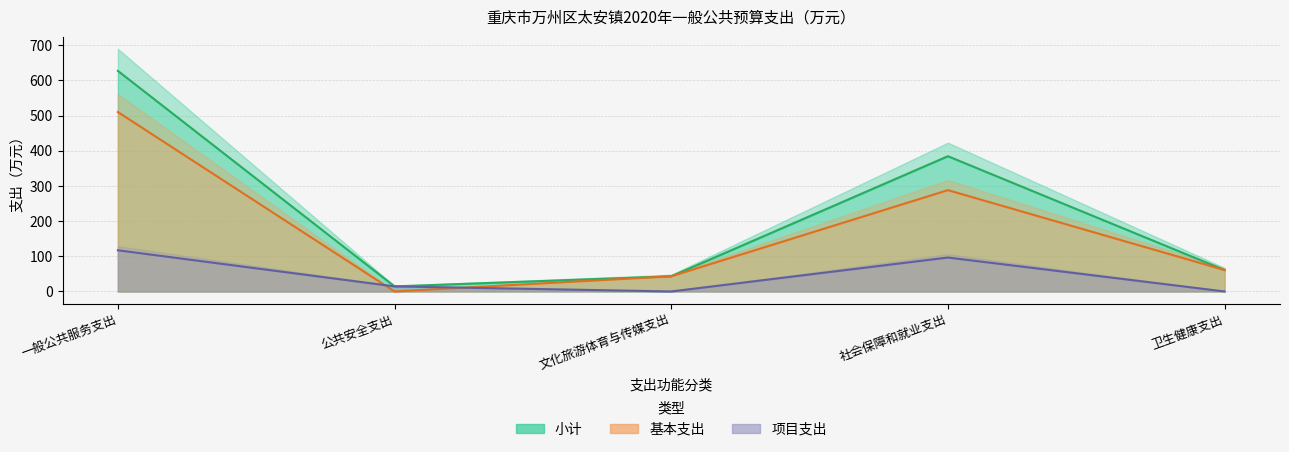

Rank the series at 文化旅游体育与传媒支出 from lowest to highest value.

项目支出, 小计, 基本支出